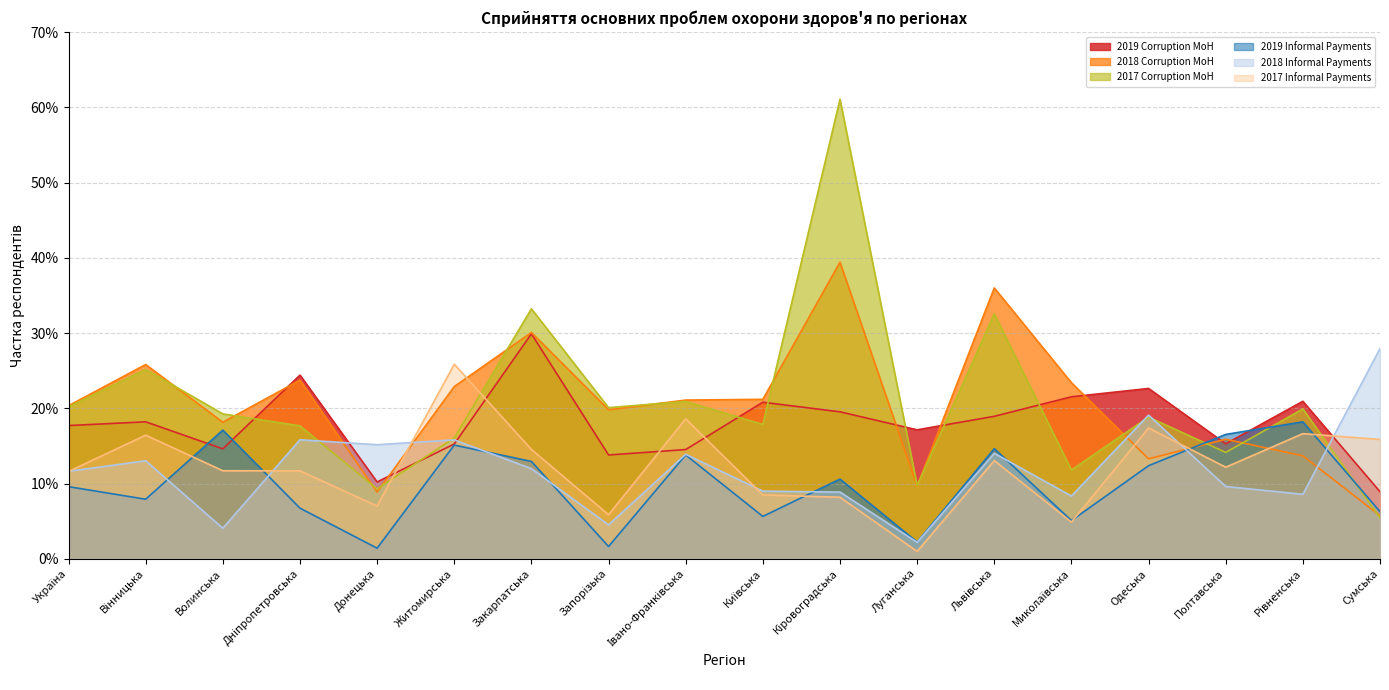

What is the sum of the 2017 Informal Payments values at Волинська and Миколаївська?

0.2